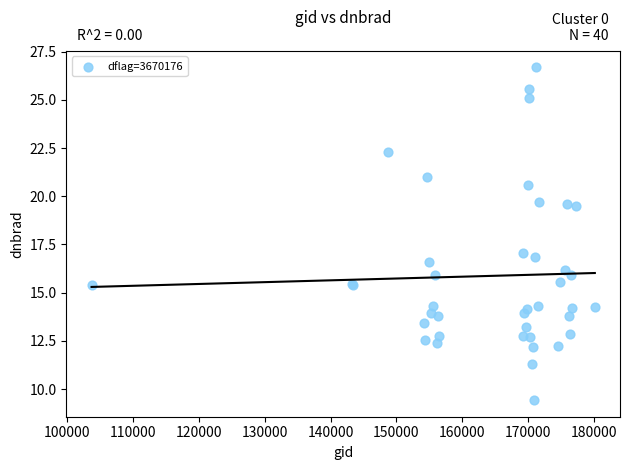

What Y value in the scatter plot is closest to 18?

17.1